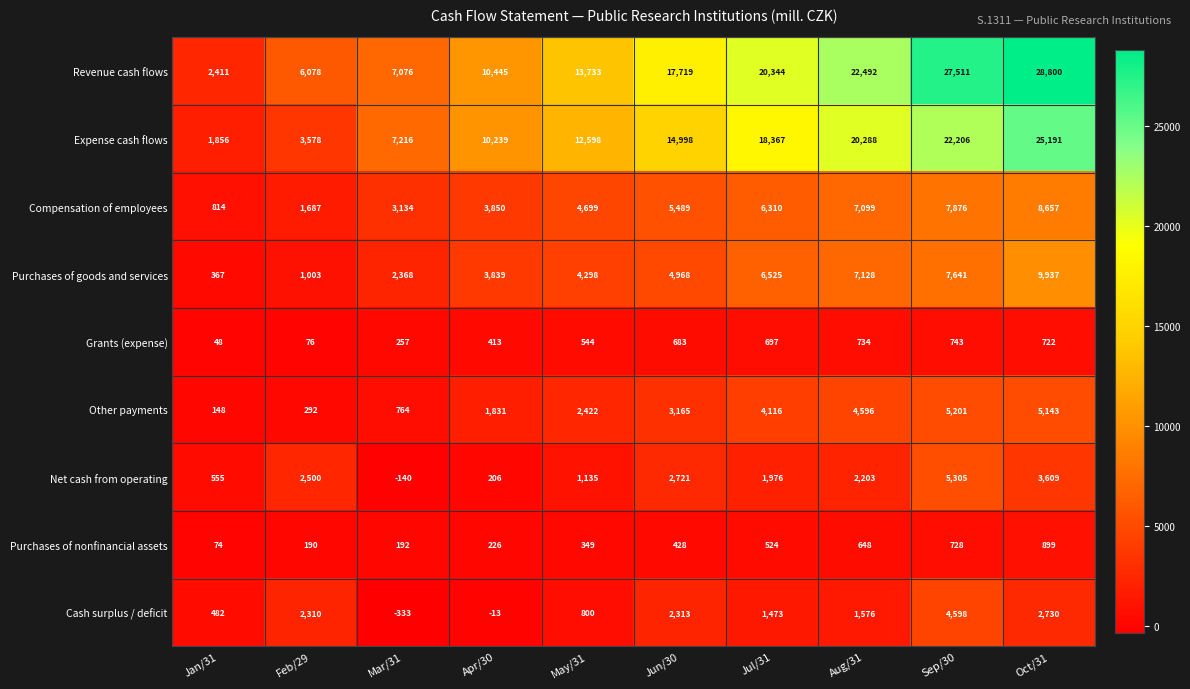

What is the average value of the Purchases of nonfinancial assets series?

426